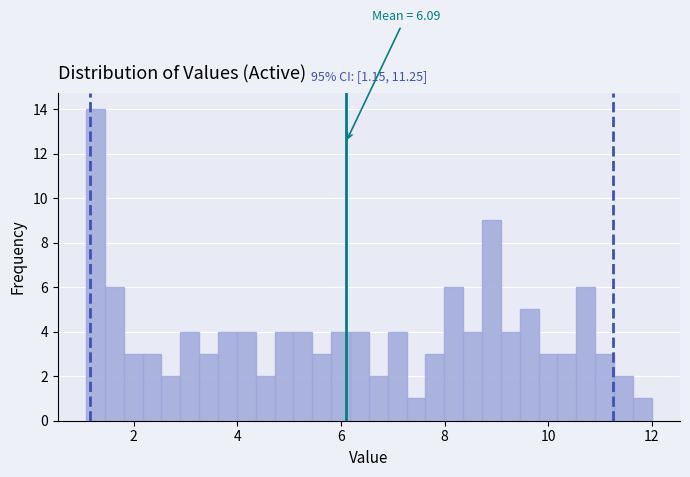

Around what value on the x-axis is the tallest bar? Give the approximate position of its centre, as read against the axis.

1.2